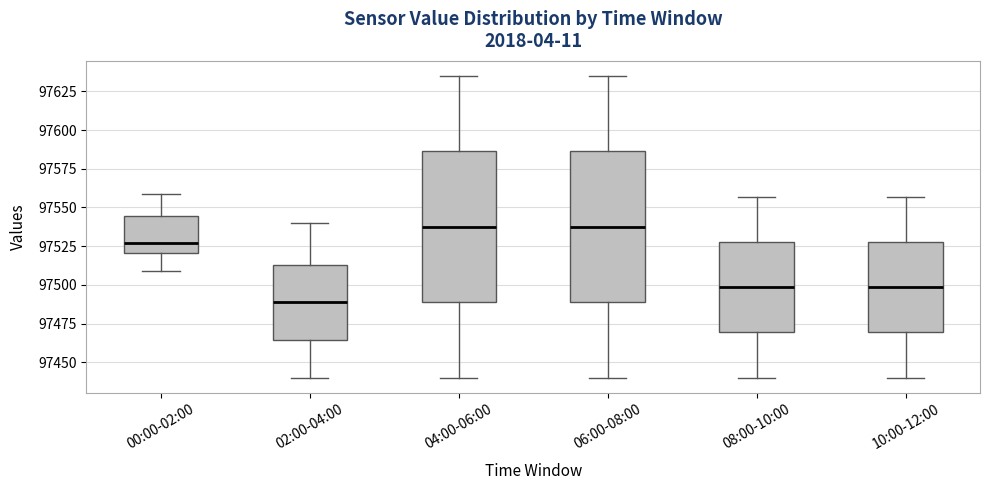

Reading left to right, read every box against the y-axis: the position of its median line, the range the box covers, and the ends of its whiskers. The values are not printed on the chart, so give them approximately, as read against the axis.

00:00-02:00: median 97525, box 97520 to 97545, whiskers 97510 to 97560
02:00-04:00: median 97490, box 97465 to 97515, whiskers 97440 to 97540
04:00-06:00: median 97540, box 97490 to 97585, whiskers 97440 to 97635
06:00-08:00: median 97540, box 97490 to 97585, whiskers 97440 to 97635
08:00-10:00: median 97500, box 97470 to 97530, whiskers 97440 to 97555
10:00-12:00: median 97500, box 97470 to 97530, whiskers 97440 to 97555